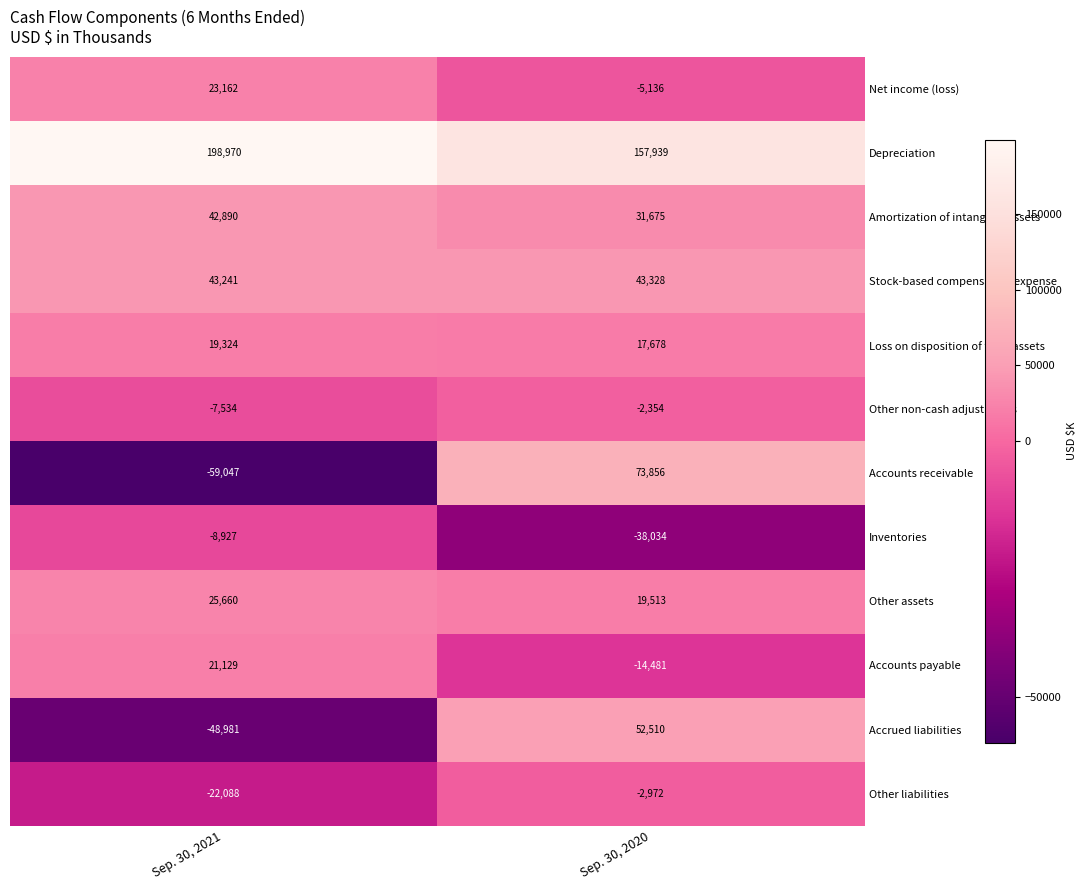

At which label does Accrued liabilities reach its peak?

Sep. 30, 2020